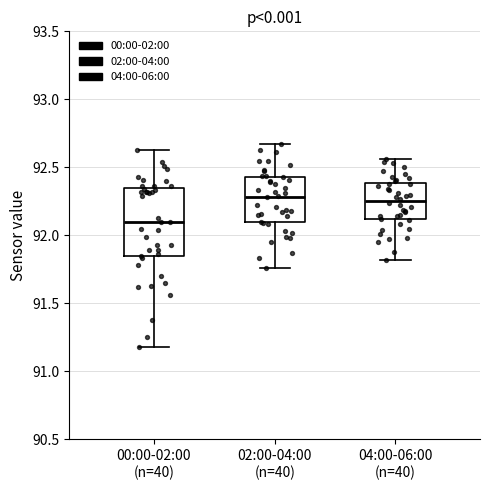

Which box has the lowest median line?

00:00-02:00 (n=40)